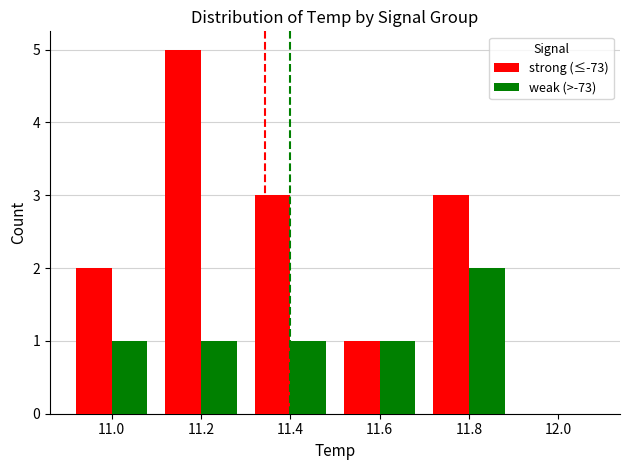

Which category has the highest value across all series?

11.2